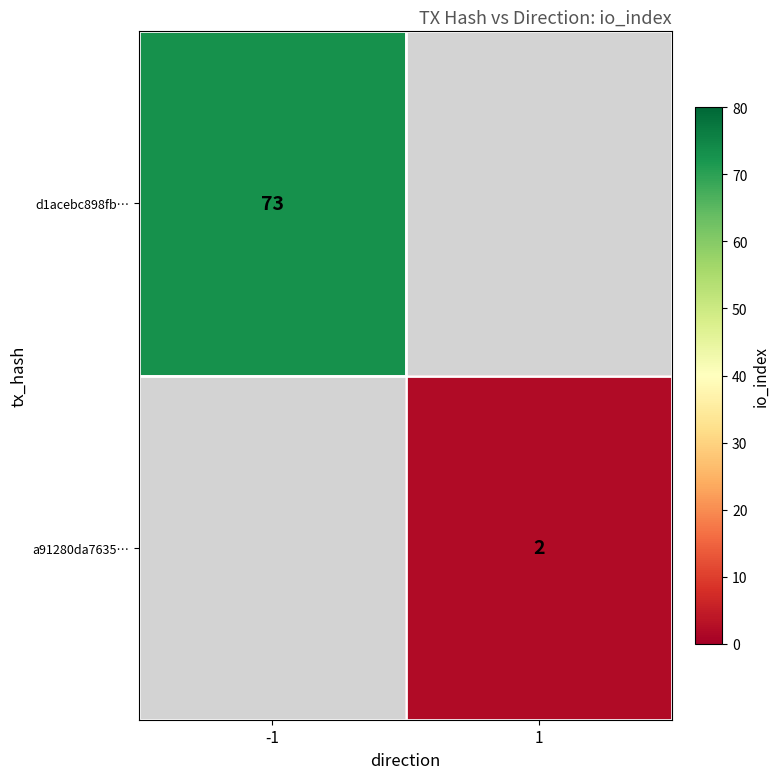

Is it true that d1acebc898fb… equals 73 at -1?

True